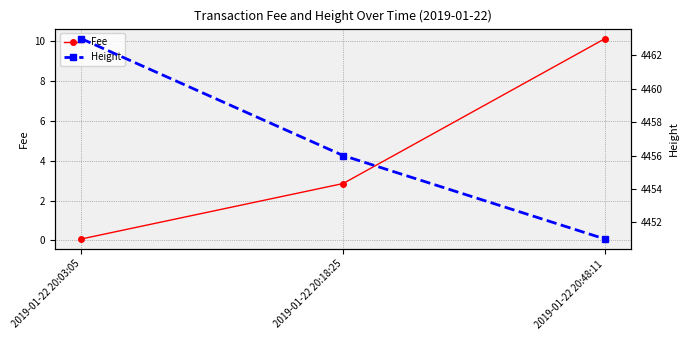

What is the sum of the Height values at 2019-01-22 20:18:25 and 2019-01-22 20:48:11?

8907.0